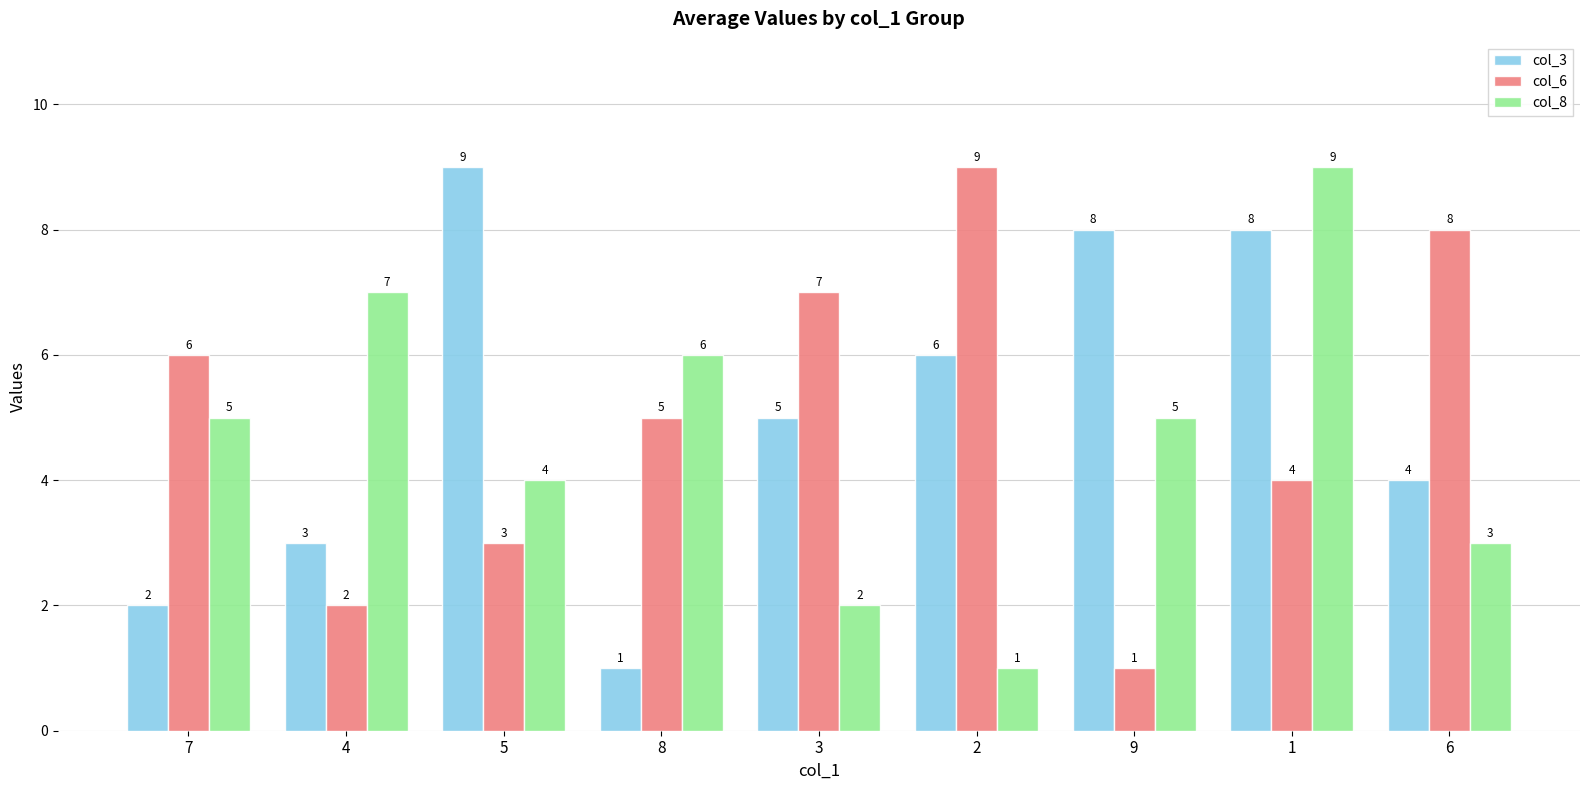

How many distinct data groups are displayed?

3